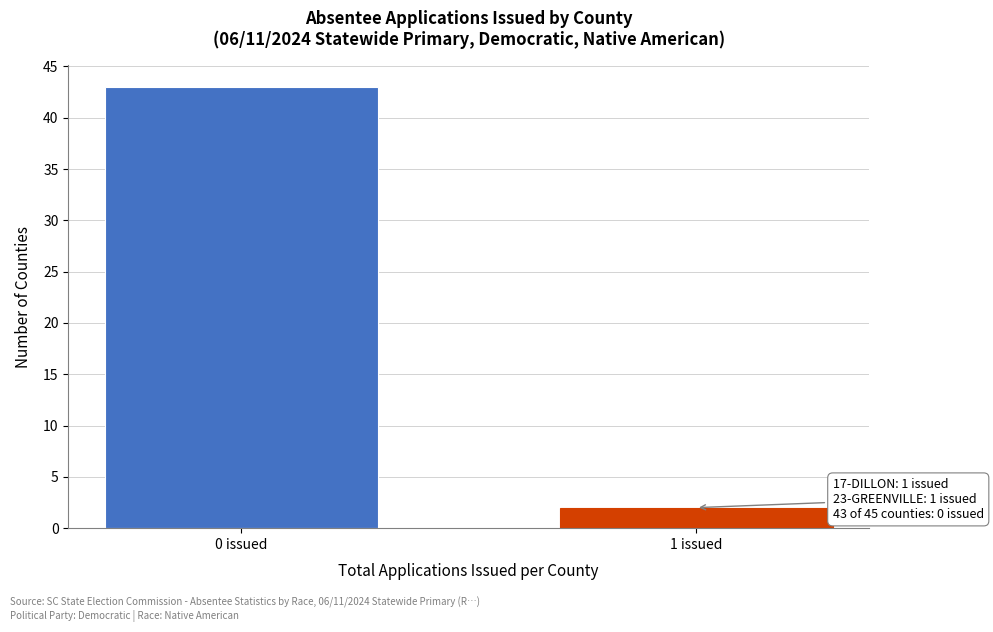

Reading right to left, transcribe all the data shown in this chart.

1 issued=2	0 issued=43